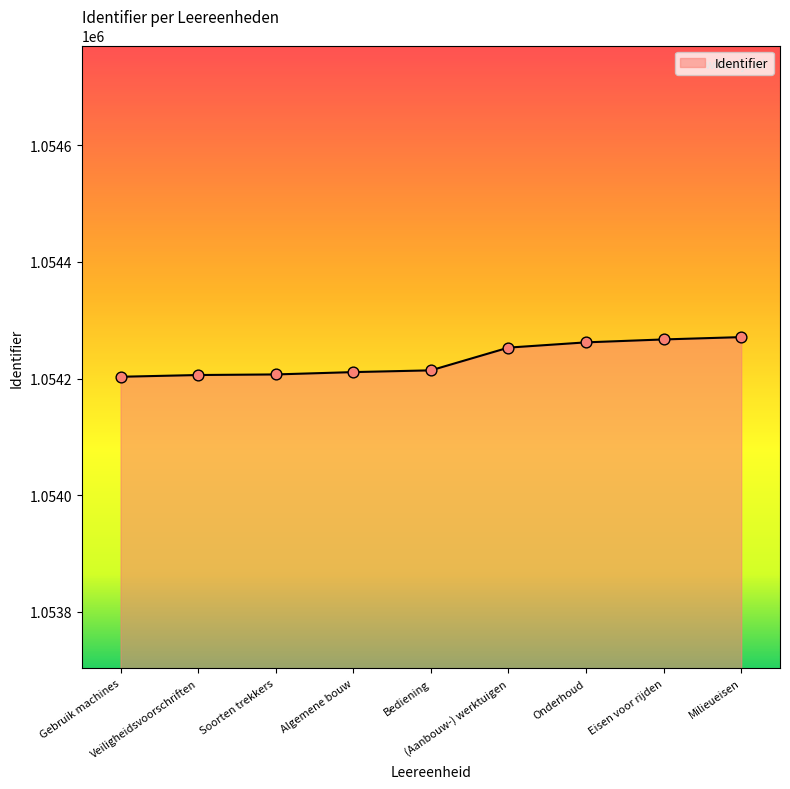

What is the greatest value displayed?

1054271